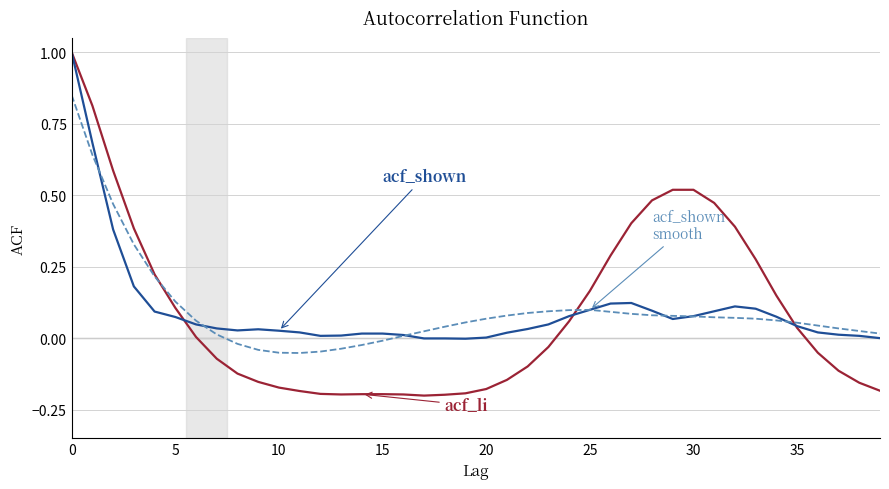

What is the maximum value shown in the chart?

1.0